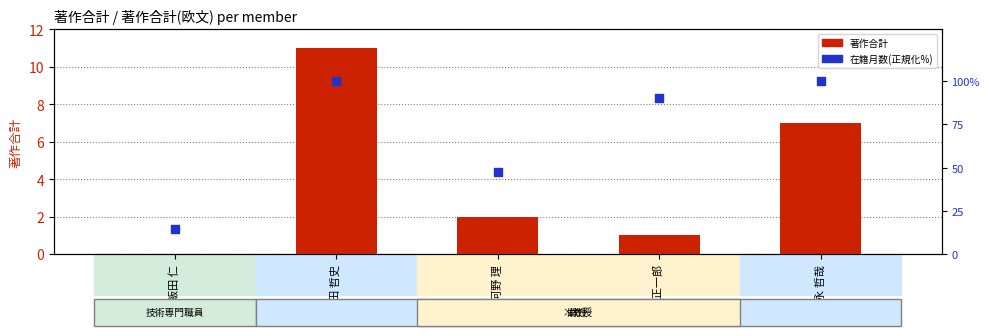

Which series has the largest total across all categories?

在籍月数(正規化%)